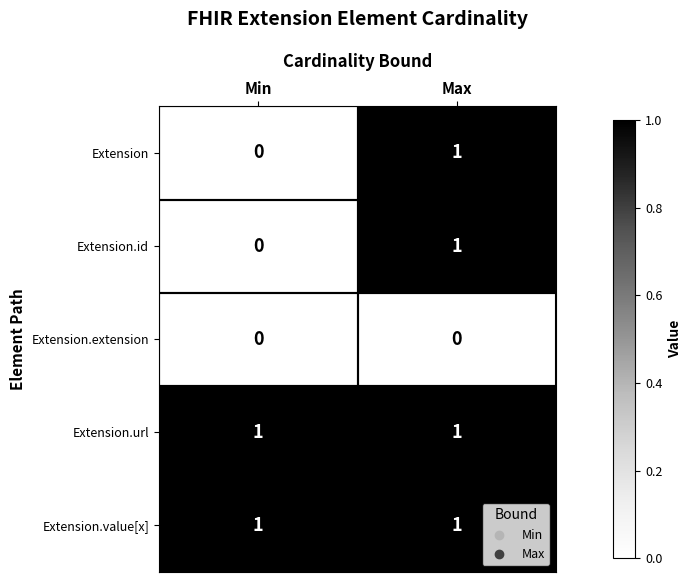

Is it true that Extension.id equals 1 at Min?

False